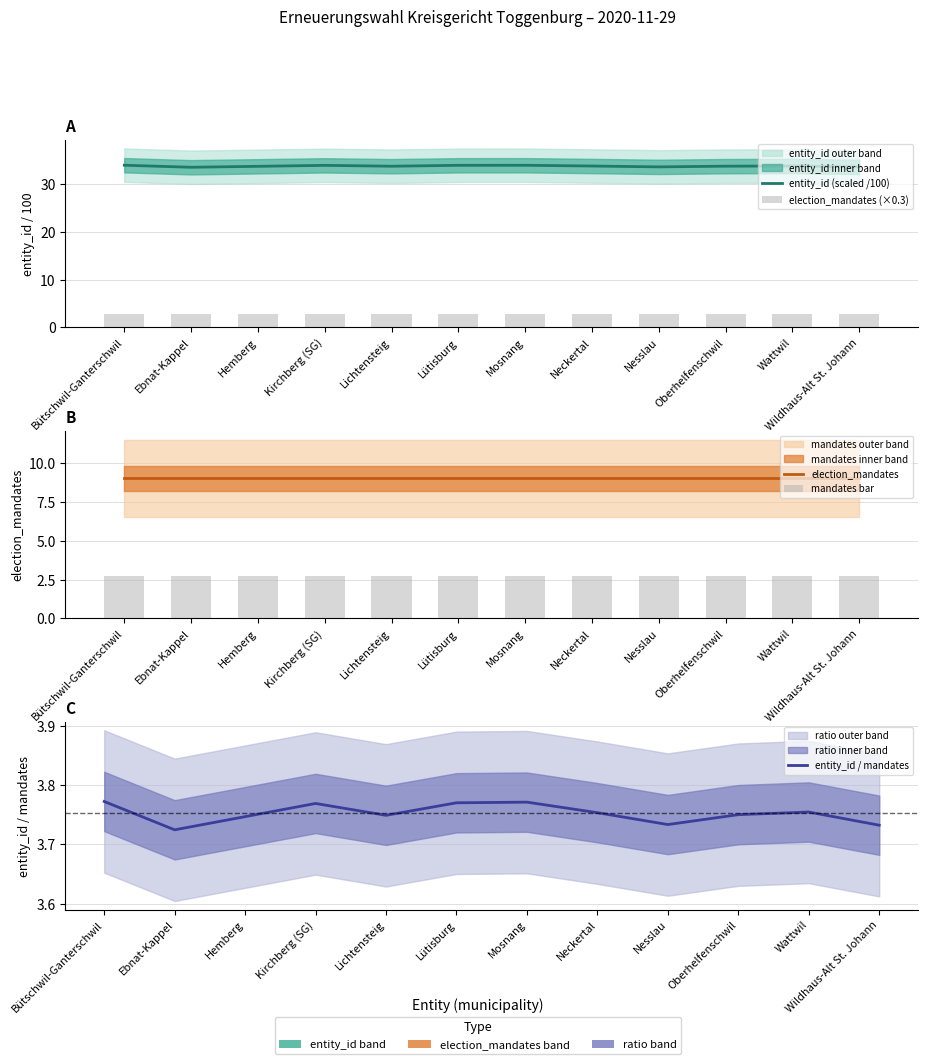

Is it true that mandates bar equals 0.8 at Neckertal?

False